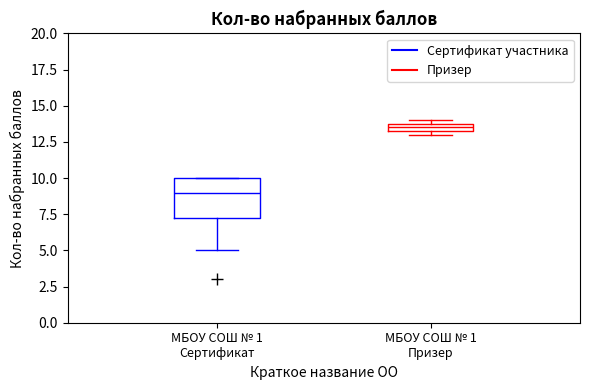

Where is the lower edge of the box for МБОУ СОШ № 1 Сертификат on the y-axis? The values are not printed on the chart, so give them approximately, as read against the axis.

7.5